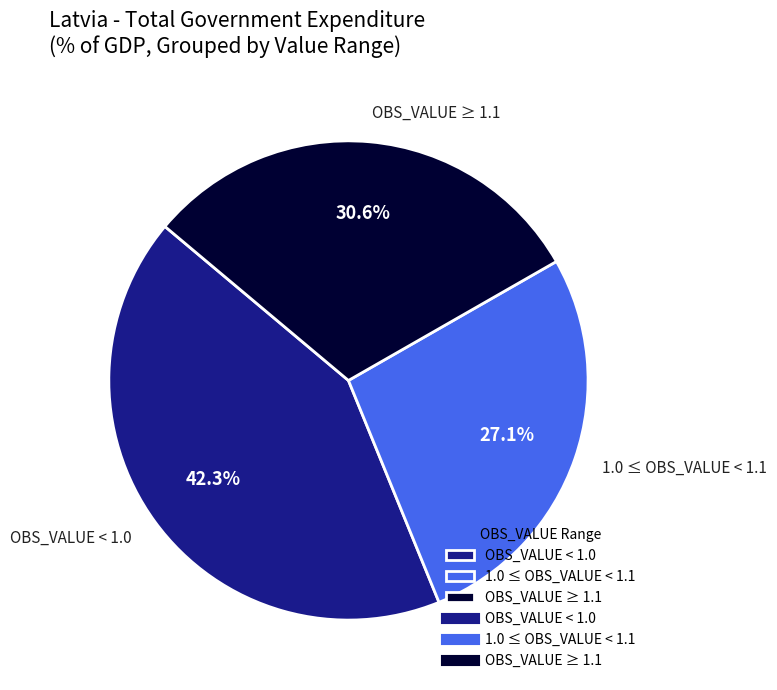

Which has a higher value, OBS_VALUE ≥ 1.1 or OBS_VALUE < 1.0?

OBS_VALUE < 1.0